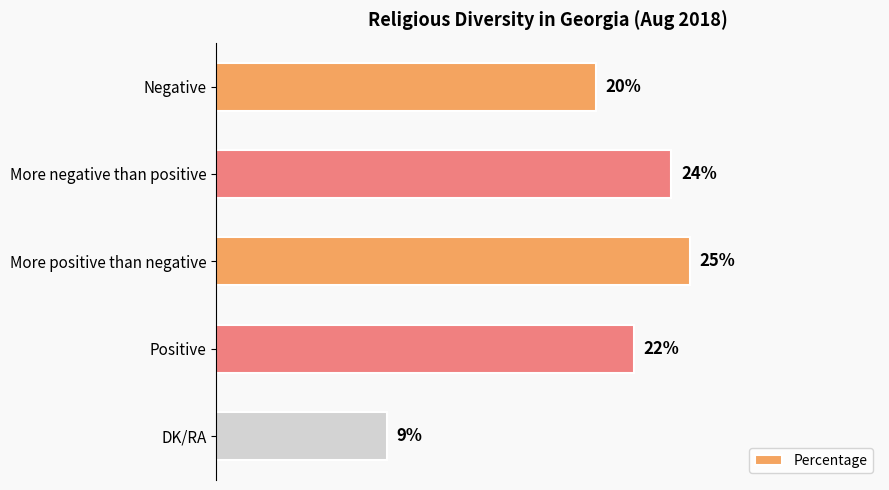

Where is the data nearest to the value 17?

Negative